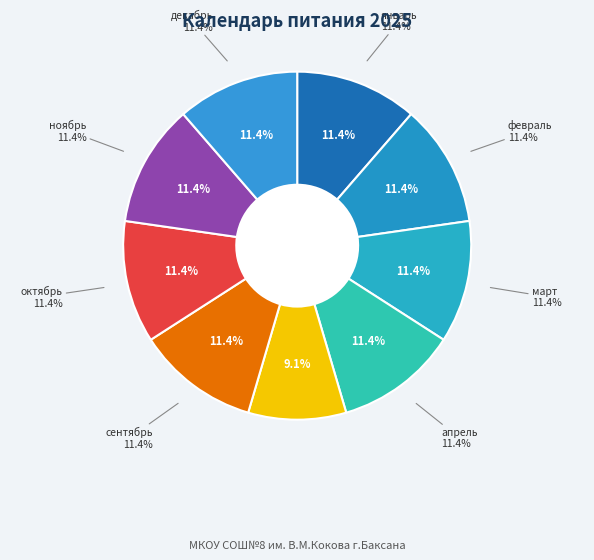

How many slices are in this pie chart?

9